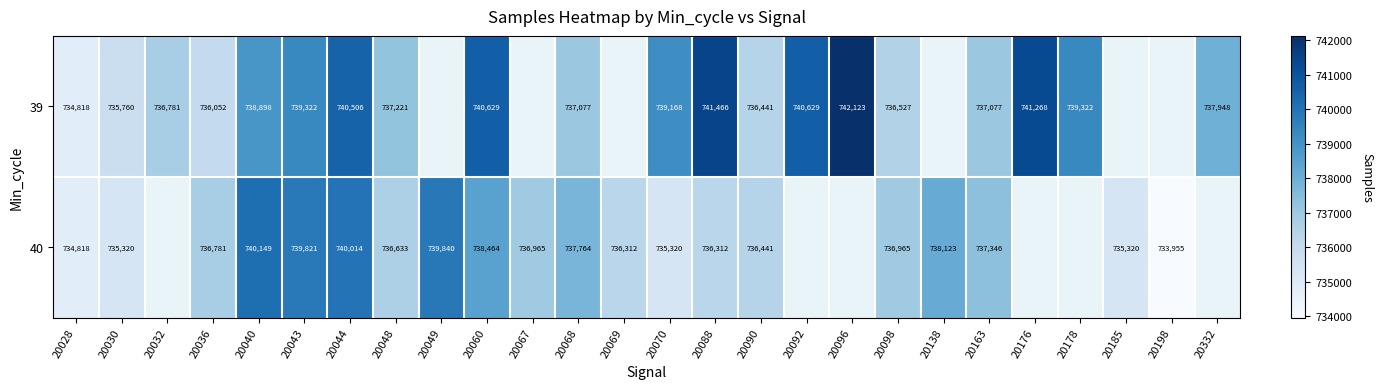

At 20098, list the series in order from largest to smallest.

40, 39